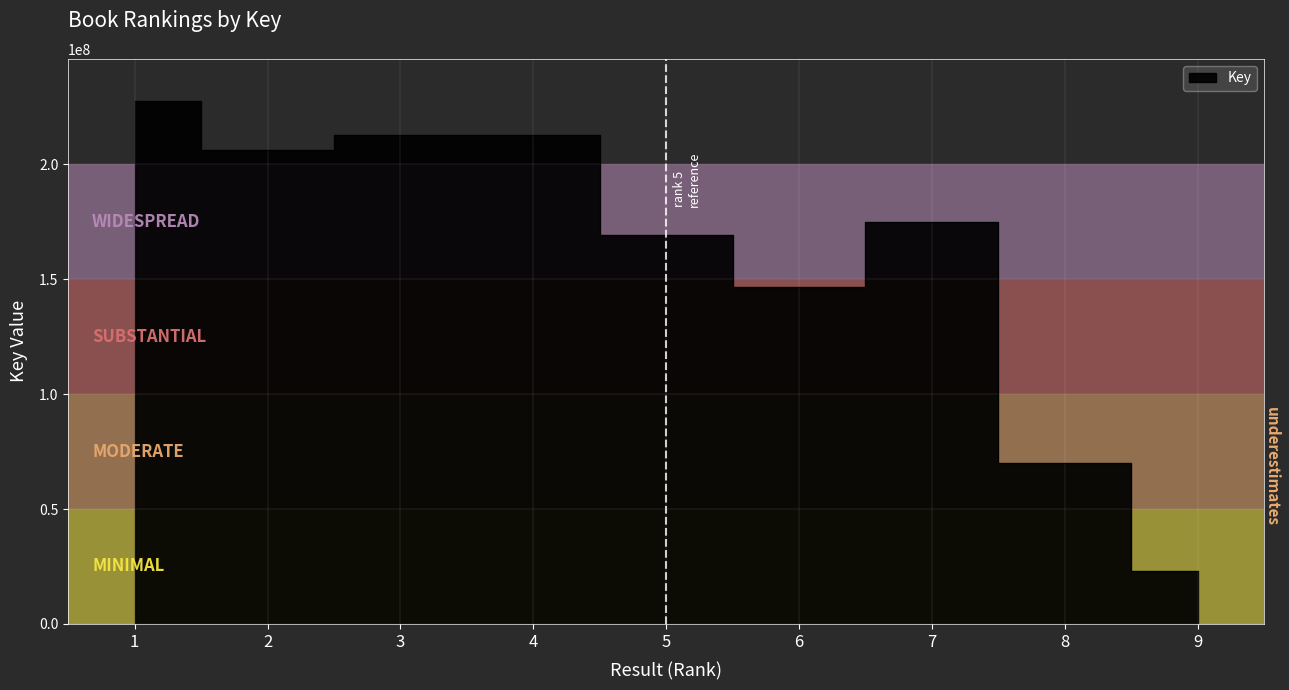

Reading left to right, list all the values displayed in this chart.

227640955	206135182	212793966	212793931	169120615	146779784	174892371	70225382	23056175